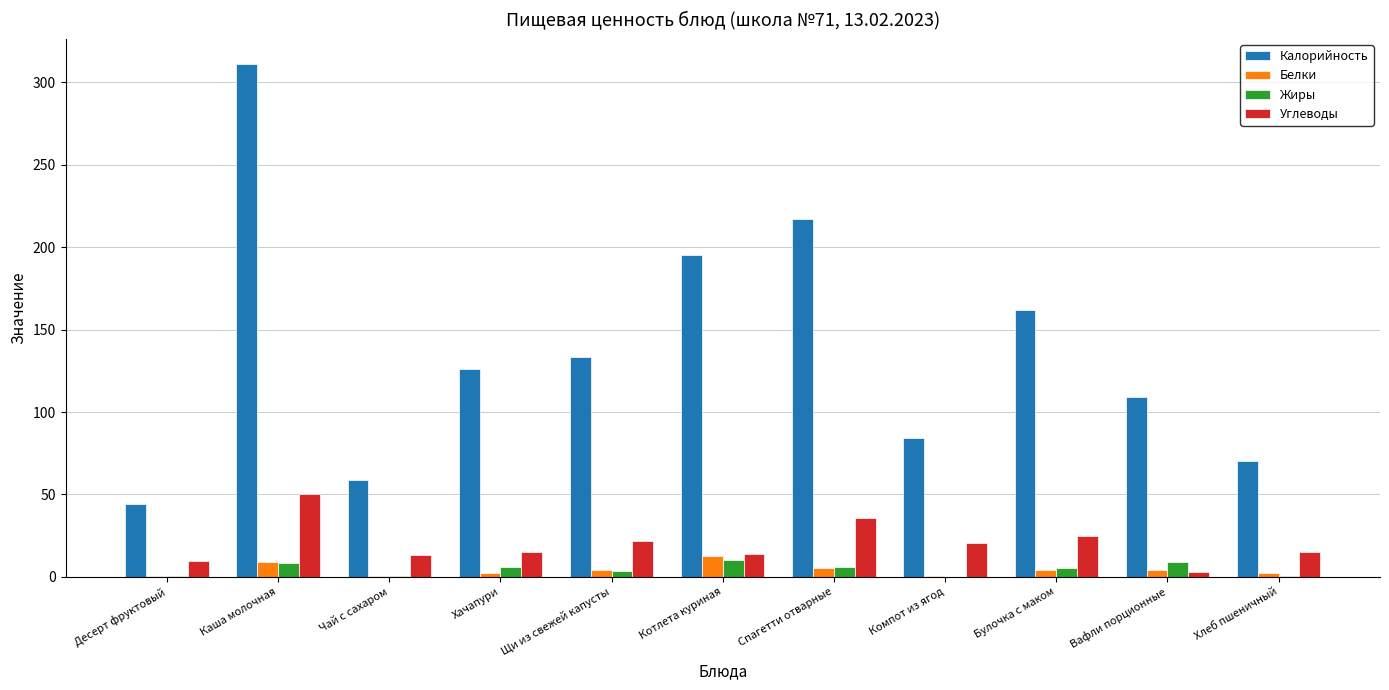

At which category is the sum across all series the highest?

Каша молочная